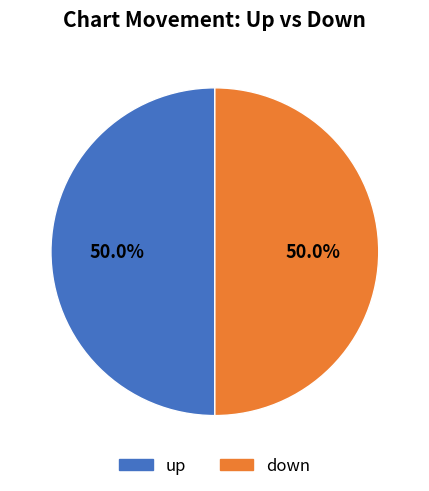

How many slices are in this pie chart?

2